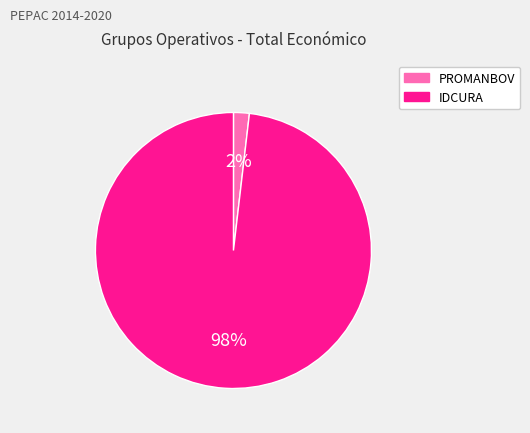

To the nearest percent, what portion does IDCURA represent?

98%